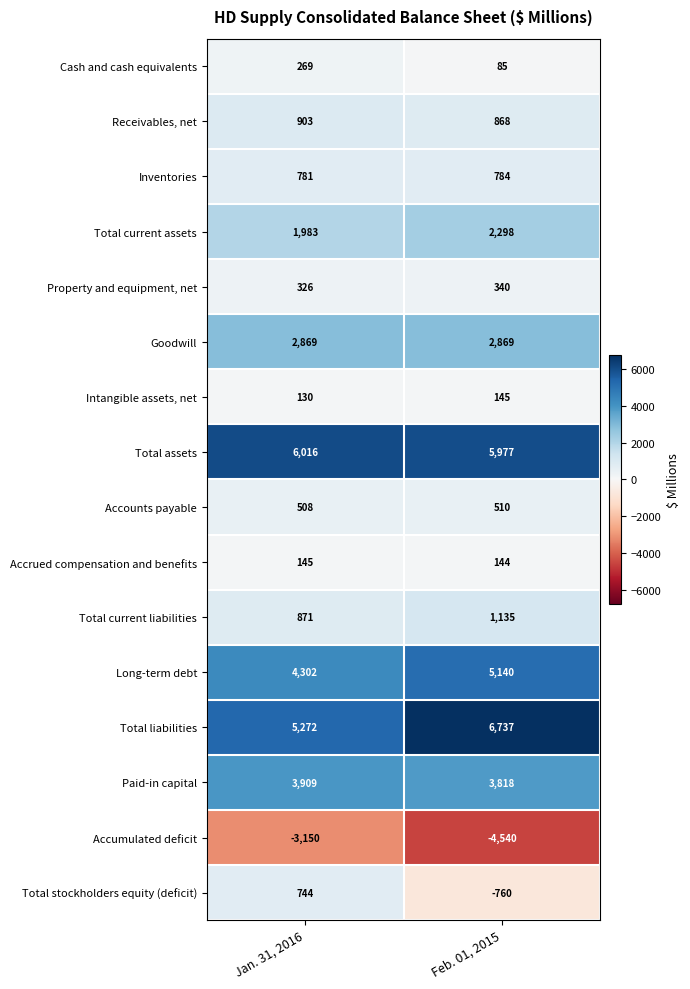

At Feb. 01, 2015, list the series in order from smallest to largest.

Accumulated deficit, Total stockholders equity (deficit), Cash and cash equivalents, Accrued compensation and benefits, Intangible assets, net, Property and equipment, net, Accounts payable, Inventories, Receivables, net, Total current liabilities, Total current assets, Goodwill, Paid-in capital, Long-term debt, Total assets, Total liabilities